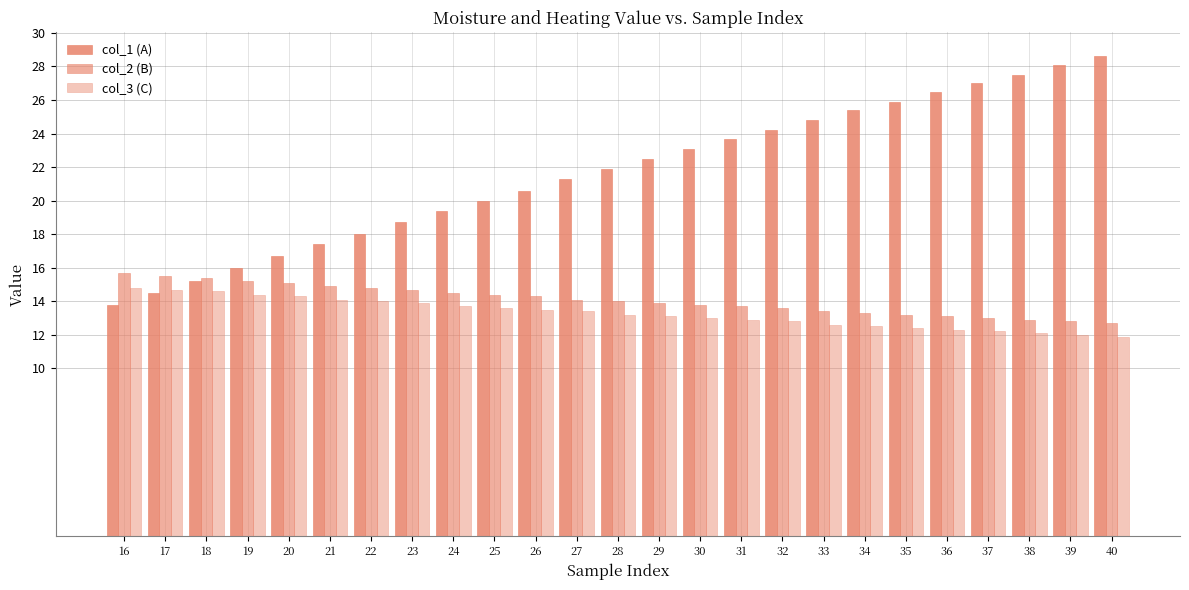

What is the maximum value shown in the chart?

28.6